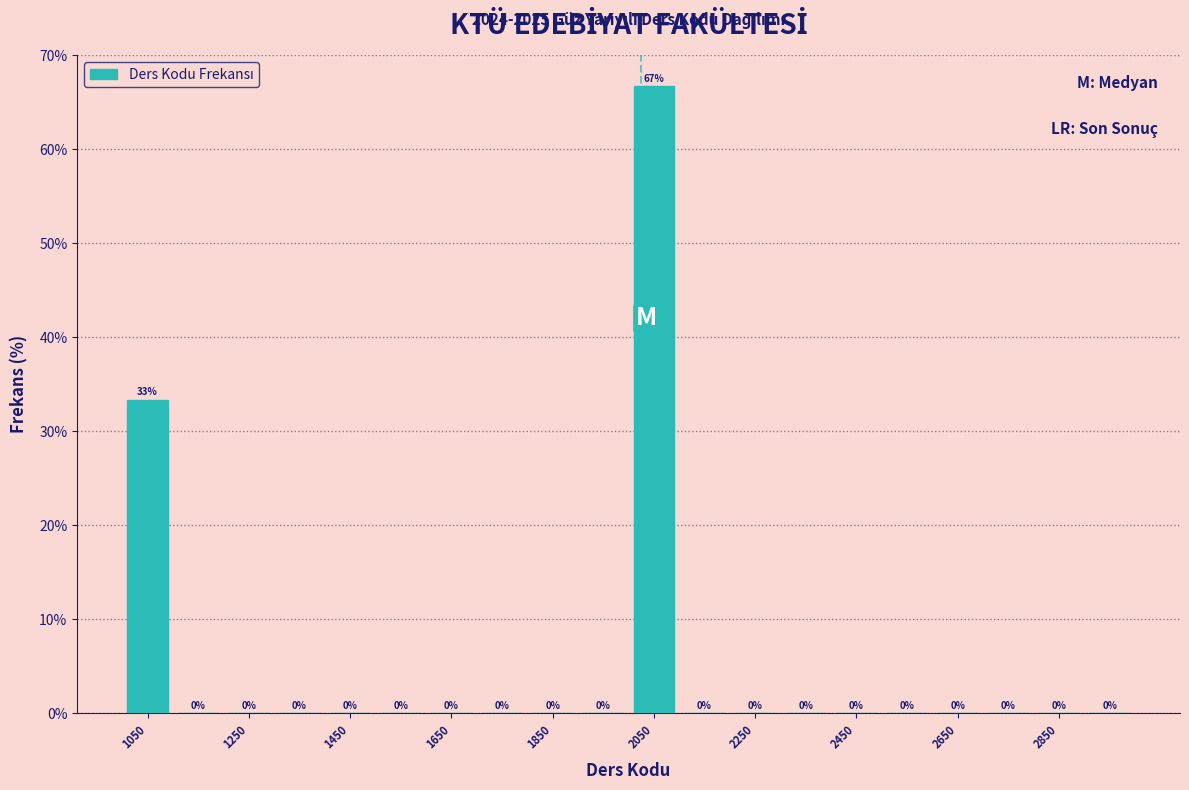

Over which range of the x-axis is the bar tallest?

2000 to 2100